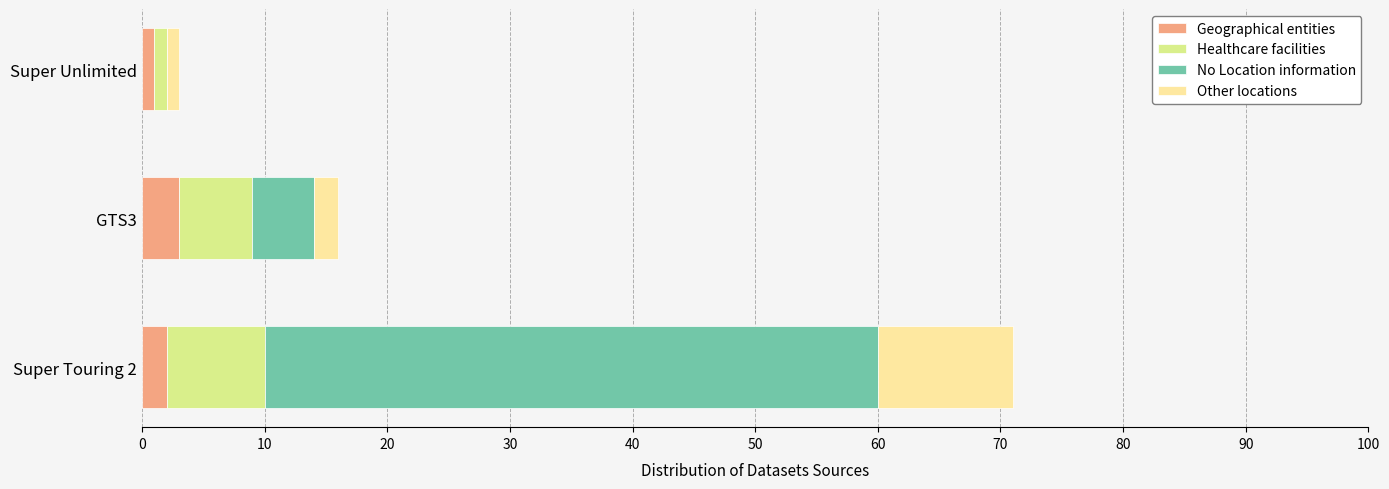

What is the sum of all Geographical entities values?

6